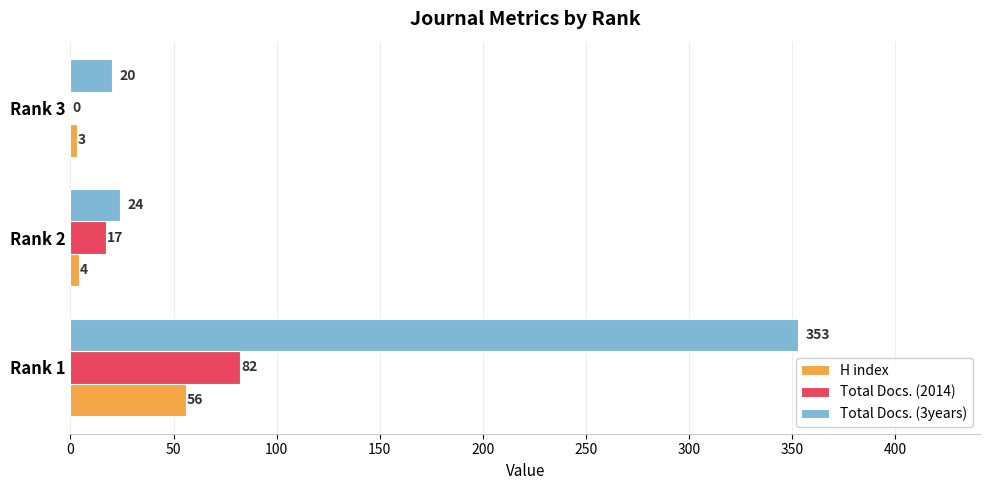

Which series has the widest spread of values?

Total Docs. (3years)